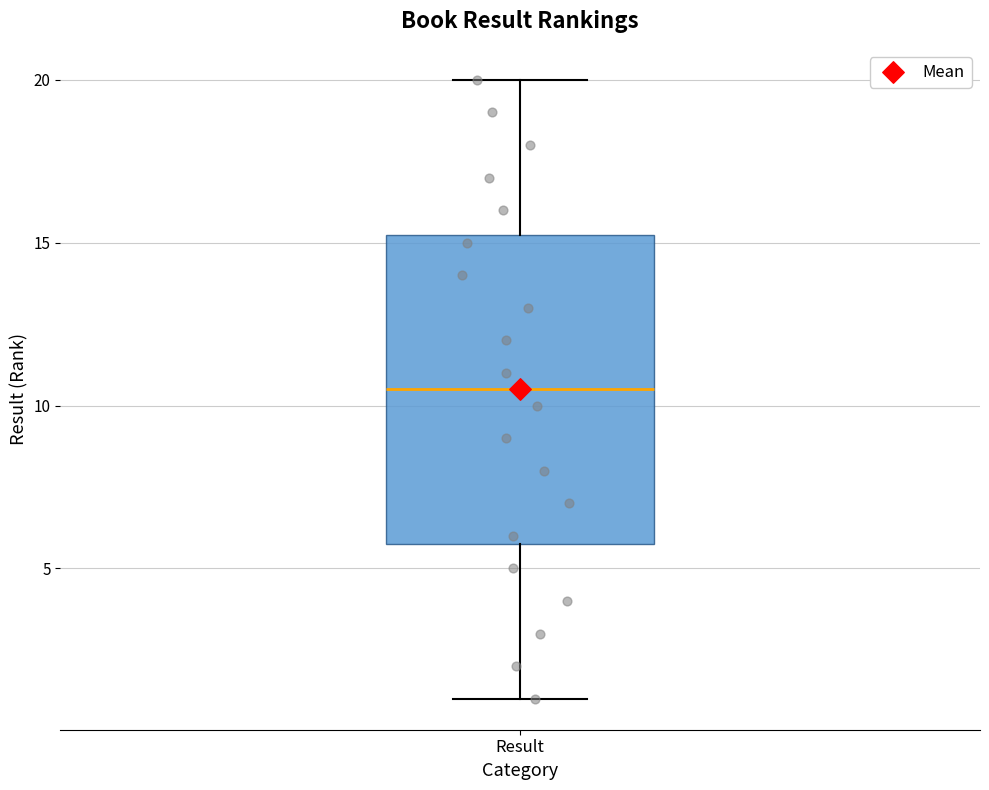

Read this box plot against the y-axis: the position of the median line, the range covered by the box, and the ends of both whiskers. The values are not printed on the chart, so give them approximately, as read against the axis.

median 10.5, box 6.0 to 15.5, whiskers 1.0 to 20.0